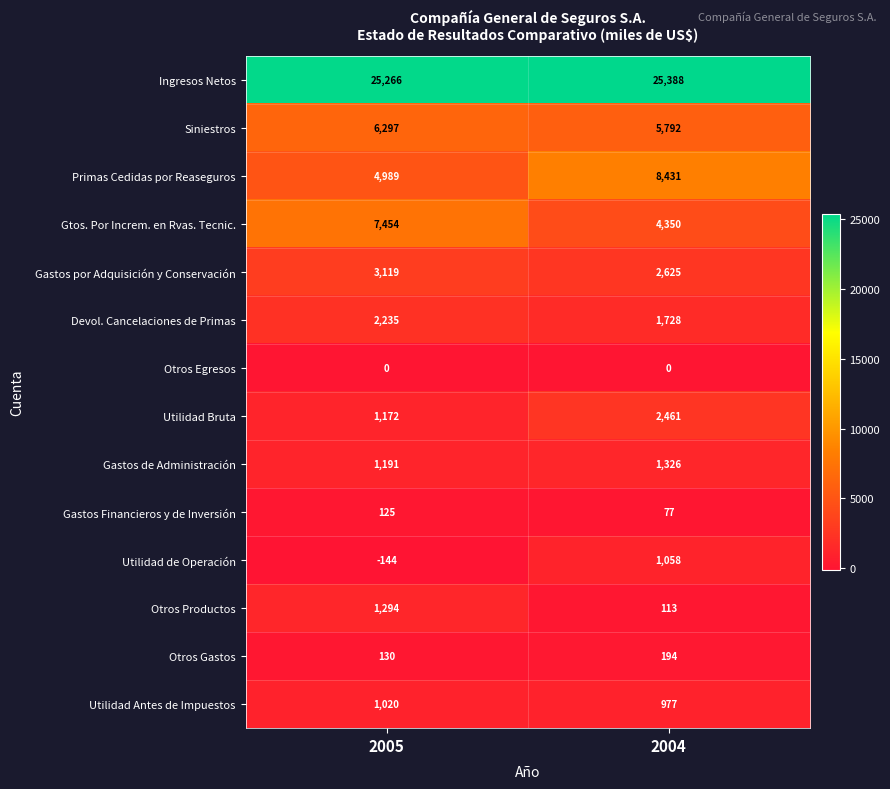

The value of Ingresos Netos at 2005 is 12277. True or false?

False